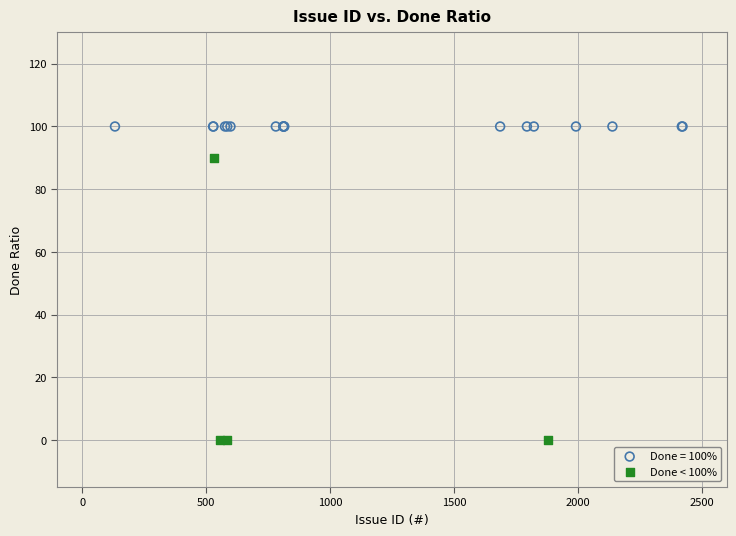

Which series contains the lowest Y value?

Done < 100%